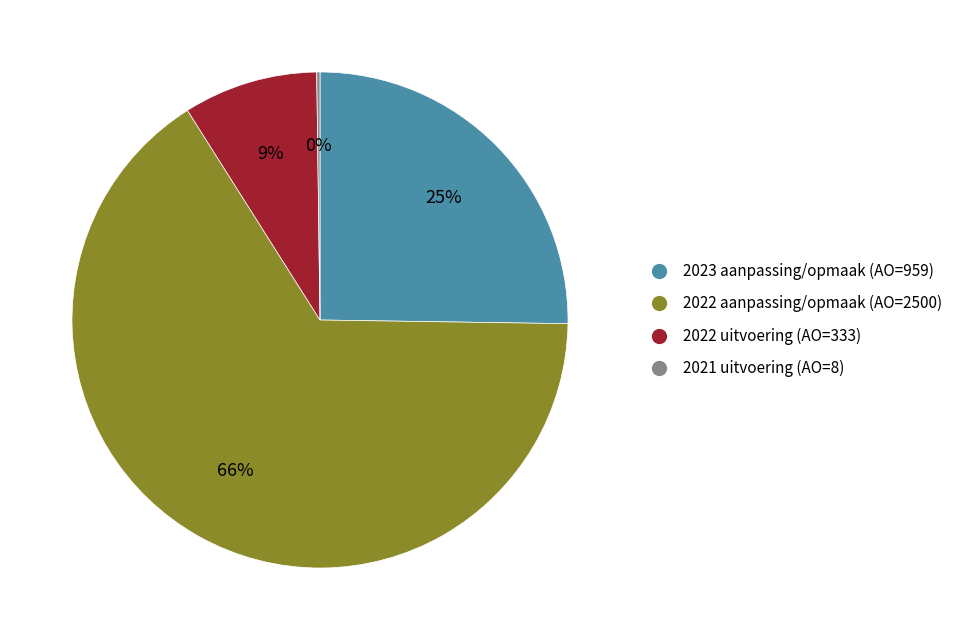

To the nearest percent, what is the difference between the 2022 uitvoering (AO=333) and 2022 aanpassing/opmaak (AO=2500) slice percentages?

57%